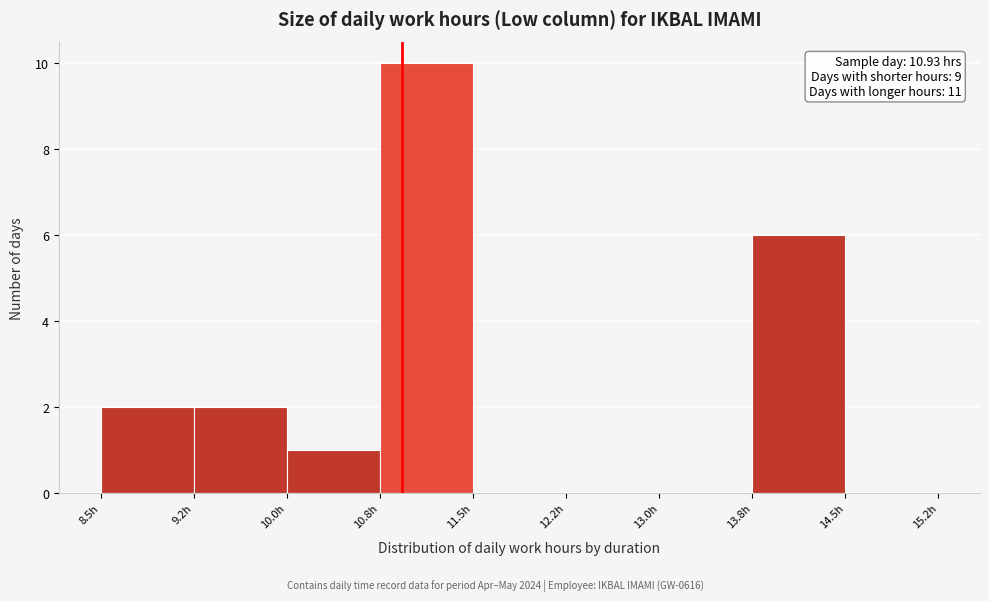

Which range on the x-axis has the tallest bar?

10.75 to 11.50